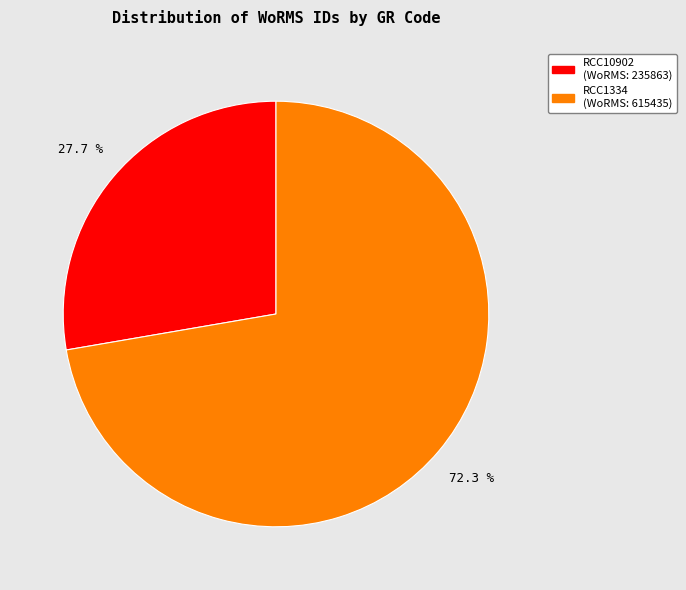

What is the largest slice in the pie chart?

RCC1334 (WoRMS: 615435)